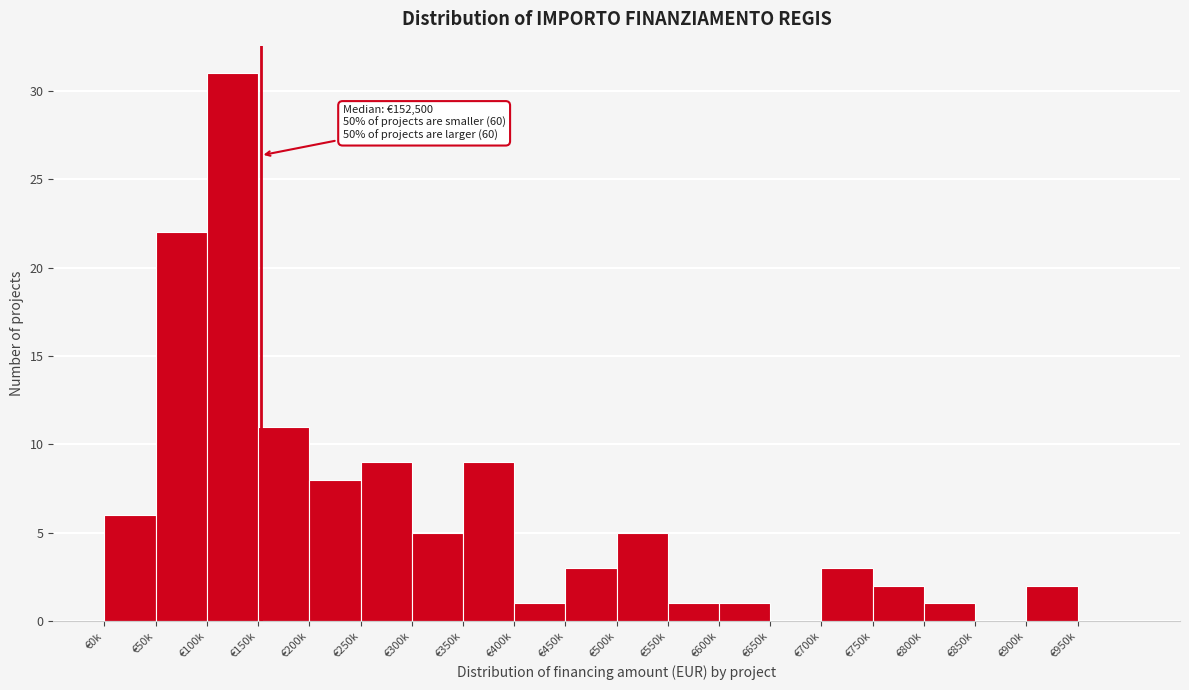

Reading left to right, what are all the values shown in this chart?

€0k=6	€50k=22	€100k=31	€150k=11	€200k=8	€250k=9	€300k=5	€350k=9	€400k=1	€450k=3	€500k=5	€550k=1	€600k=1	€650k=0	€700k=3	€750k=2	€800k=1	€850k=0	€900k=2	€950k=0